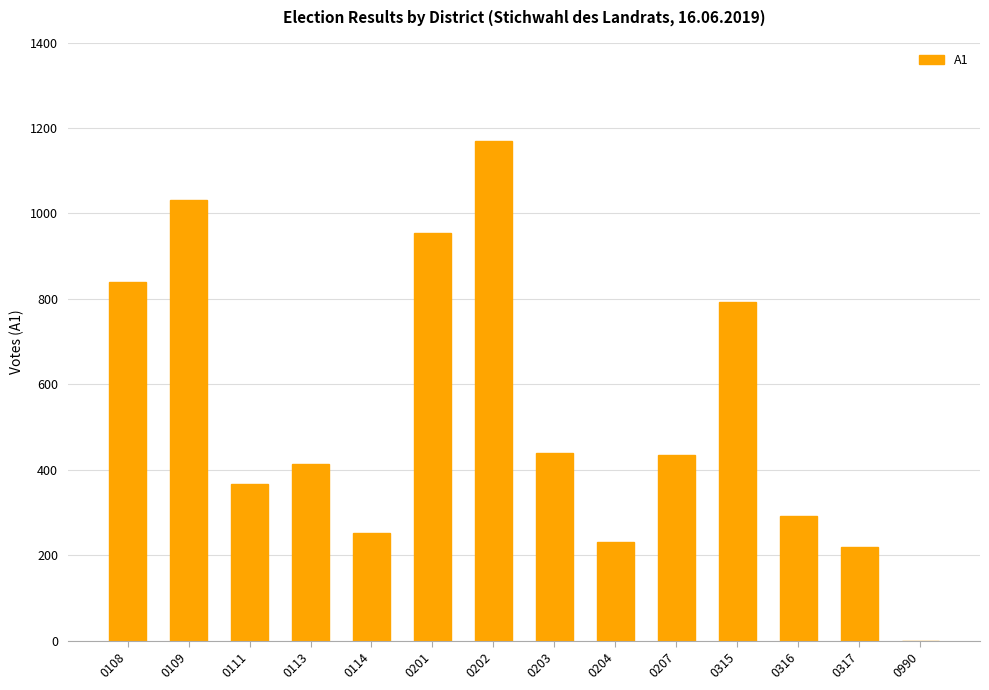

Which has a higher value, 0113 or 0204?

0113